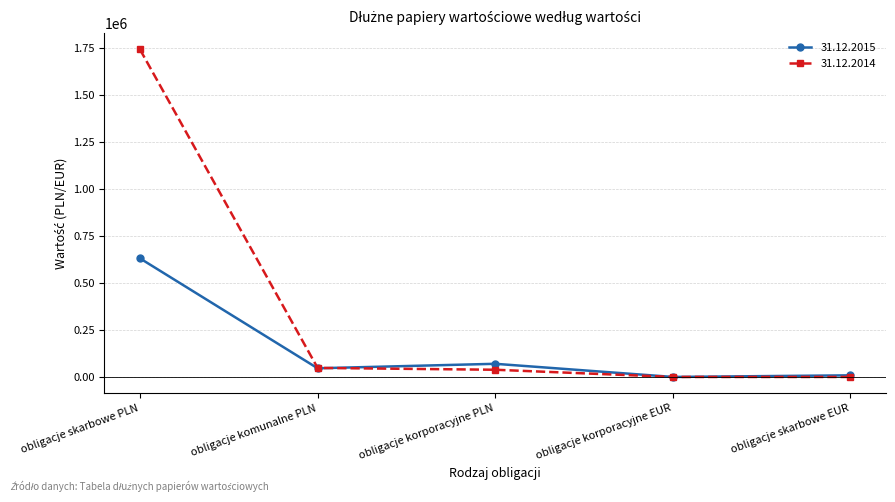

True or false: 31.12.2014 and 31.12.2015 intersect in this chart.

True